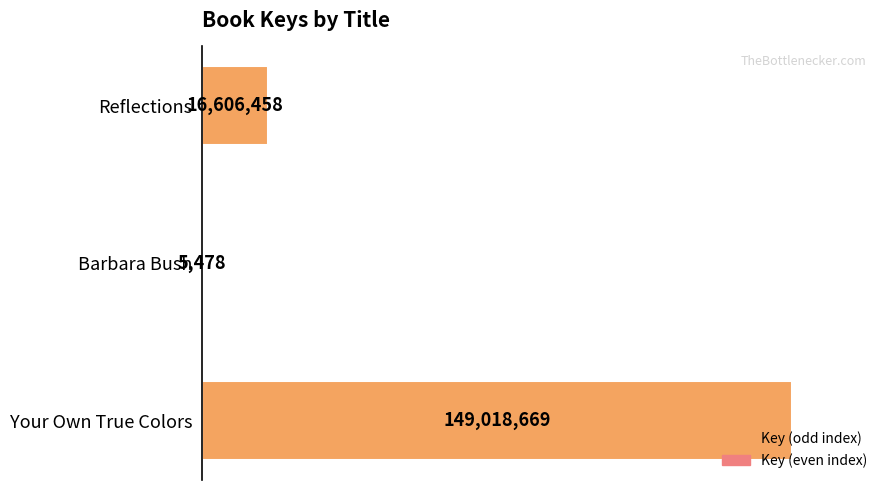

Count the number of categories in the chart.

3